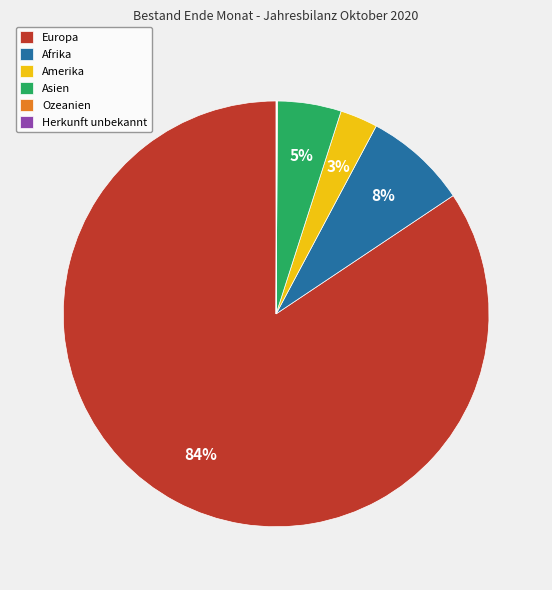

The Afrika slice represents 1% of the pie. True or false?

False